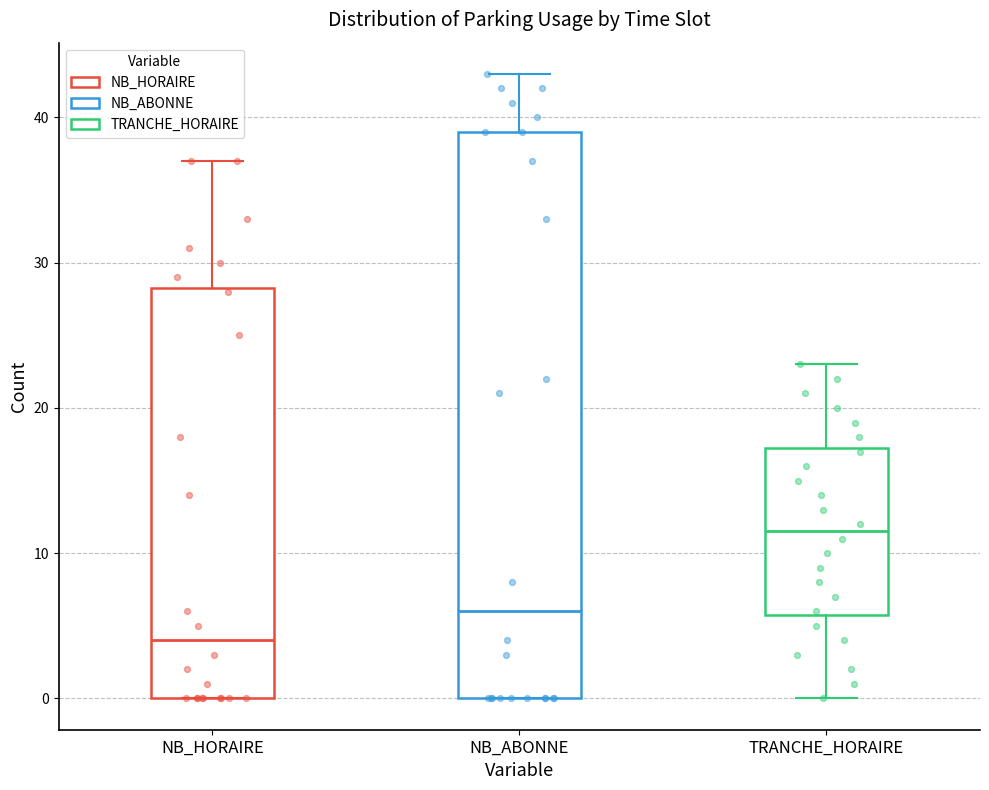

Which box is the tallest, from its lower edge to its upper edge?

NB_ABONNE